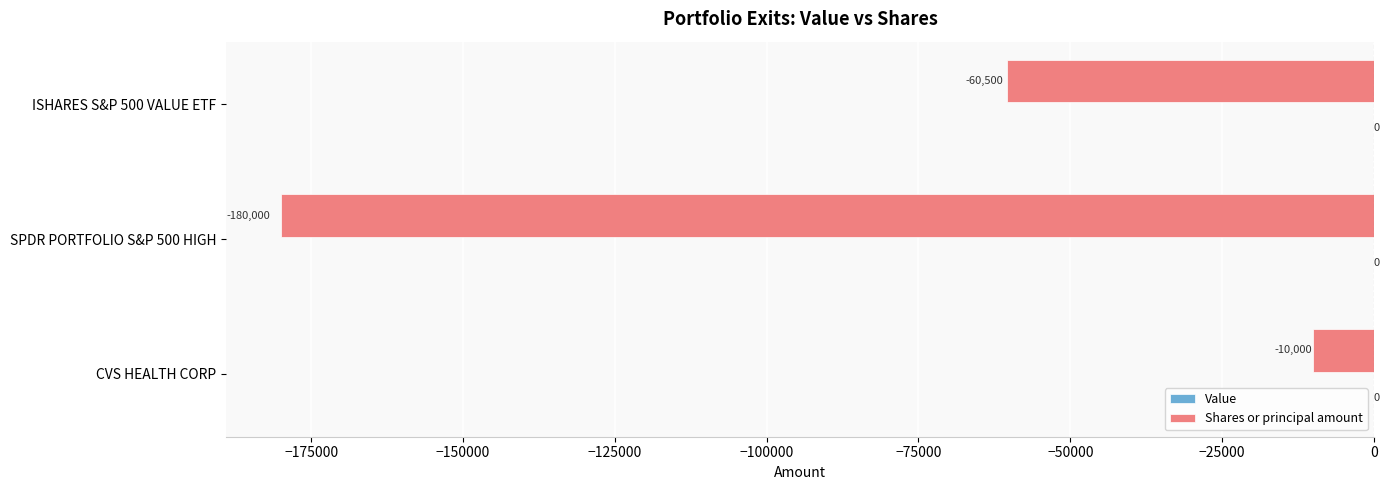

Rank the categories by value from highest to lowest.

CVS HEALTH CORP, ISHARES S&P 500 VALUE ETF, SPDR PORTFOLIO S&P 500 HIGH